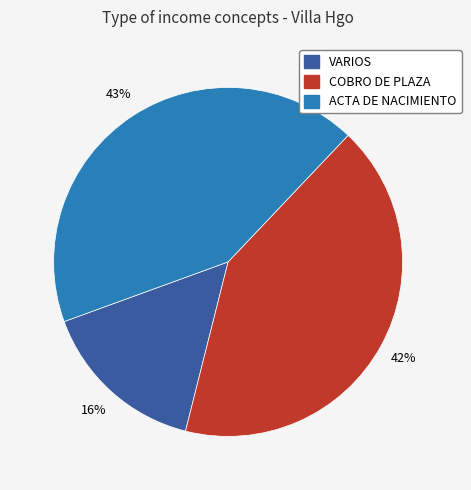

True or false: VARIOS accounts for 16% of the total.

True